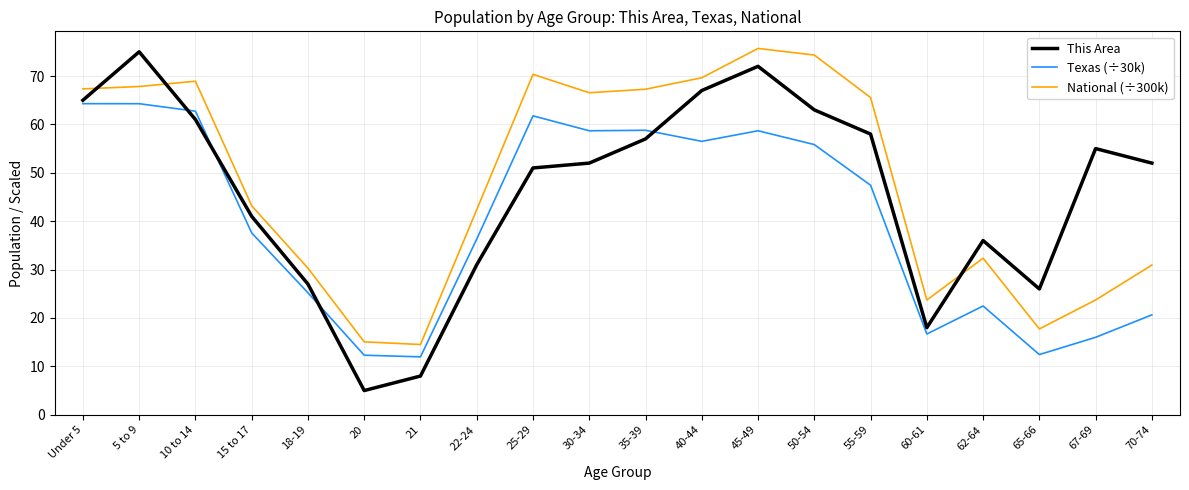

What position from the right is 45-49?

8